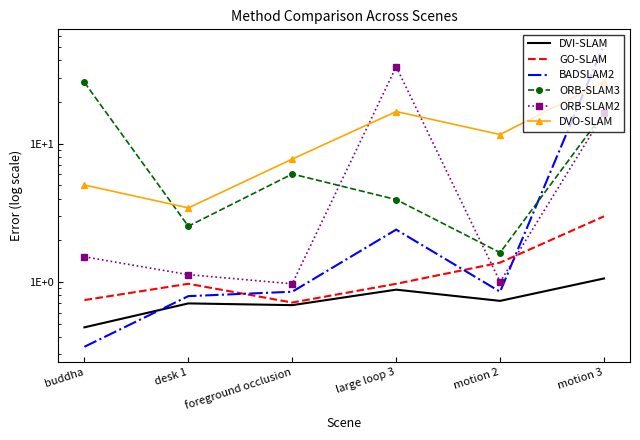

What are all the series names shown in the legend?

DVI-SLAM, GO-SLAM, BADSLAM2, ORB-SLAM3, ORB-SLAM2, DVO-SLAM